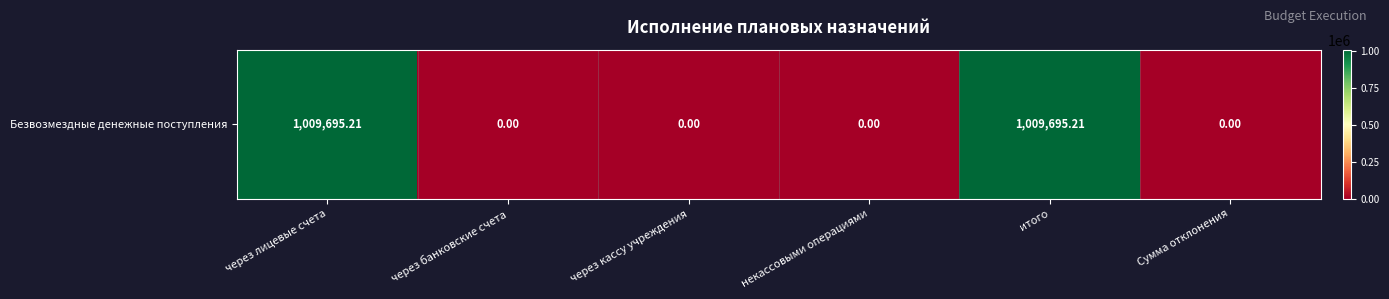

What is the maximum value shown in the chart?

1009695.2